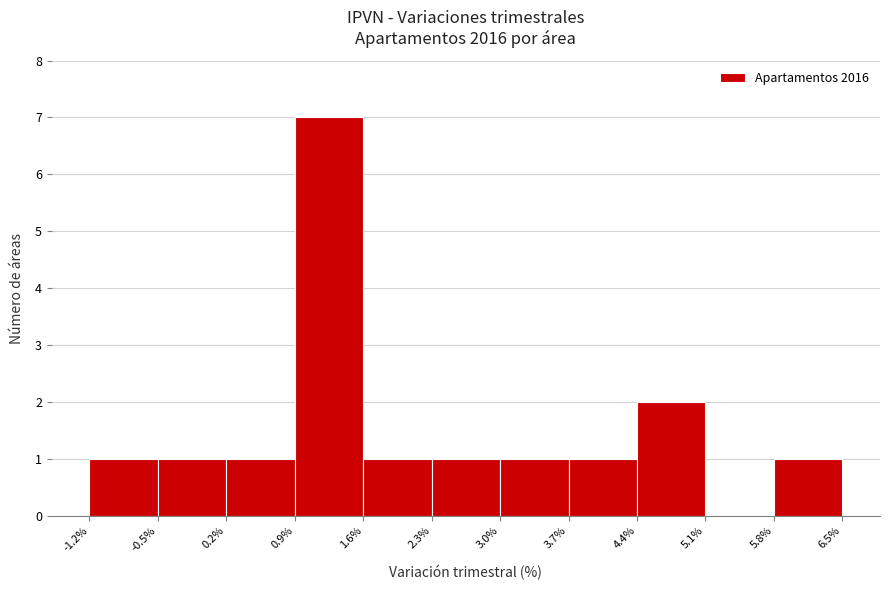

How tall is the bar that spans 5.8% to 6.5% on the x-axis? The values are not printed on the chart, so give them approximately, as read against the axis.

1